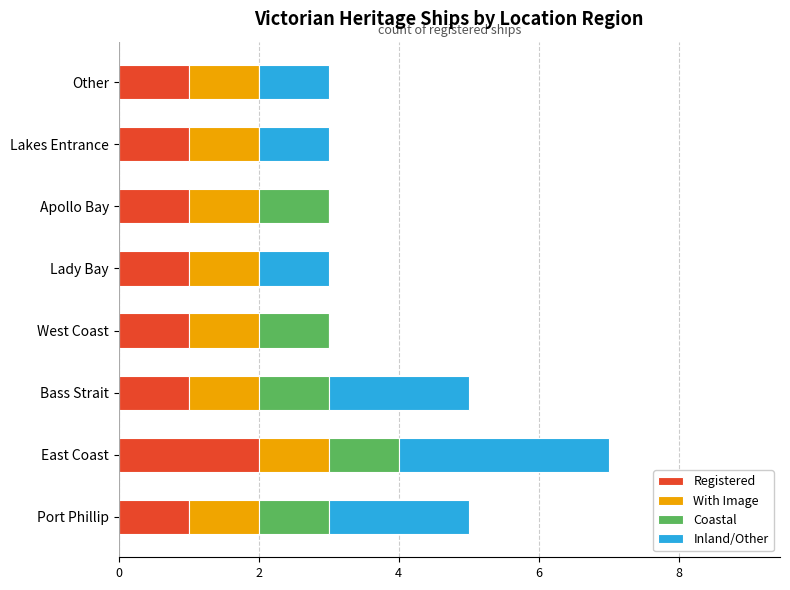

At how many categories does at least one series exceed 2?

1